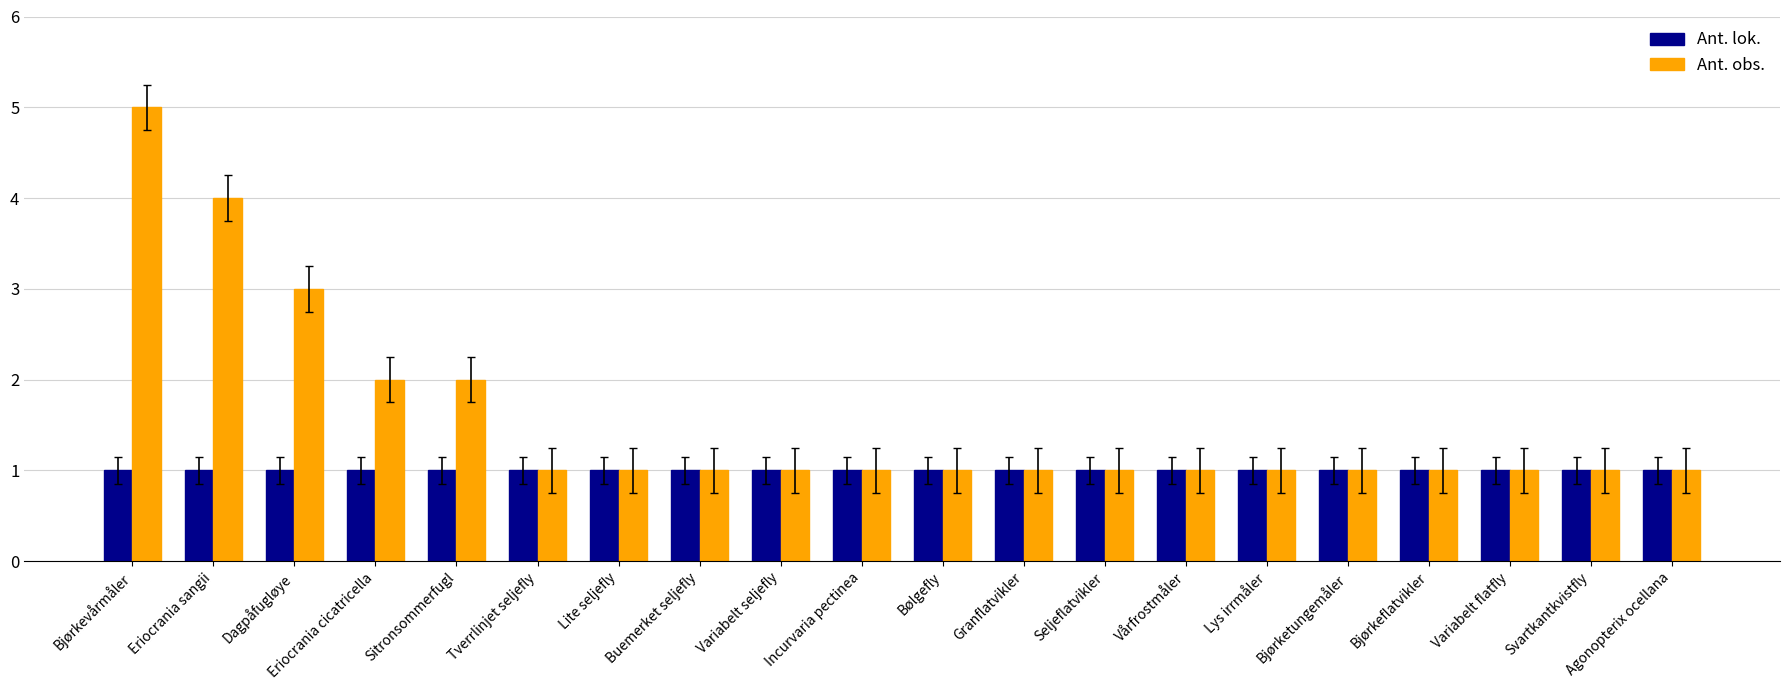

Reading left to right, extract all data points from this chart.

Ant. lok.: 1	1	1	1	1	1	1	1	1	1	1	1	1	1	1	1	1	1	1	1
Ant. obs.: 5	4	3	2	2	1	1	1	1	1	1	1	1	1	1	1	1	1	1	1